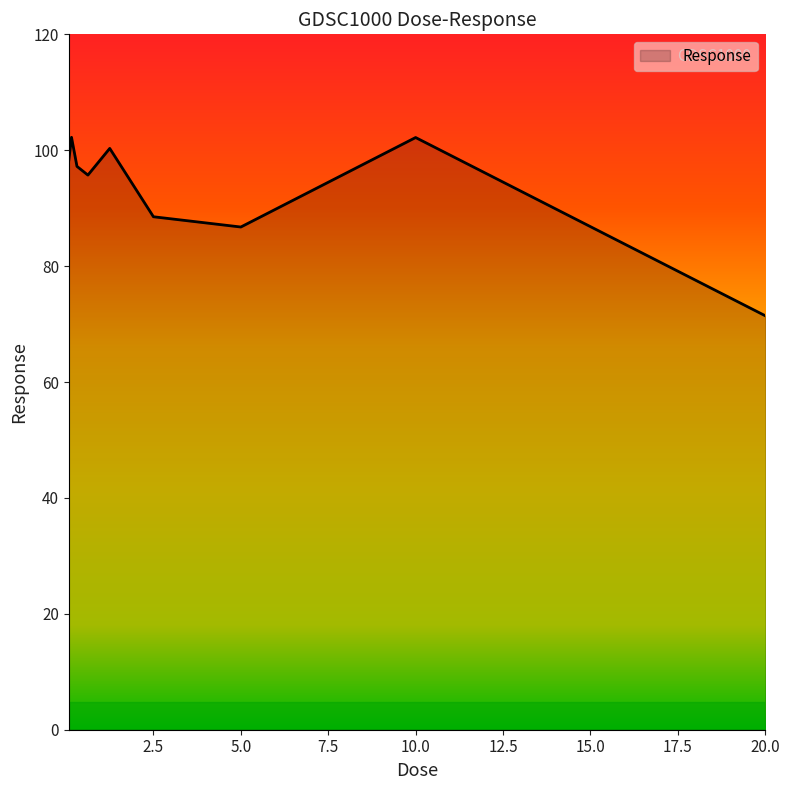

What is the difference between the maximum and minimum values?

30.8